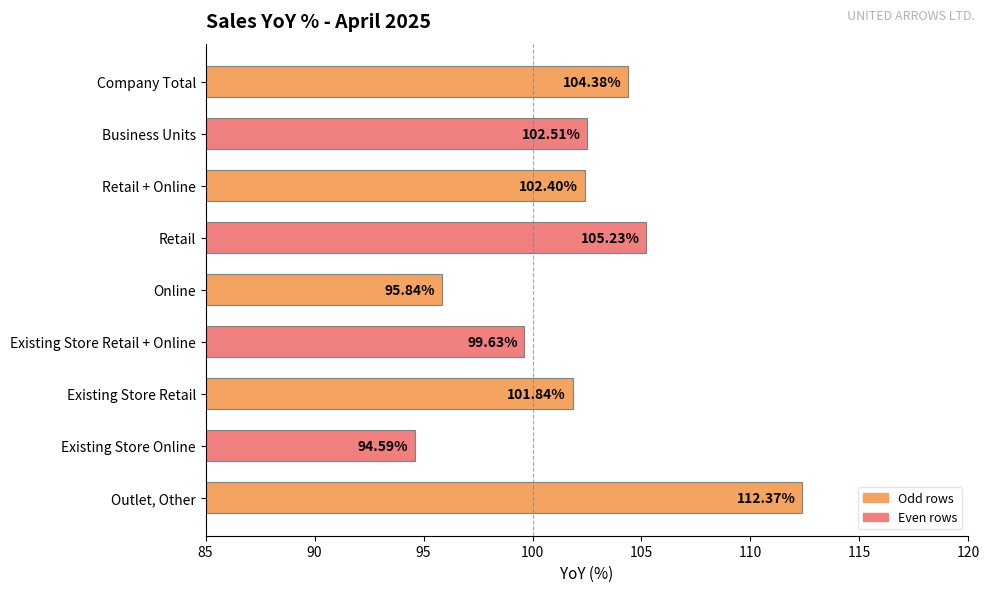

What is the ratio of the value at Company Total to the value at Online?

1.1